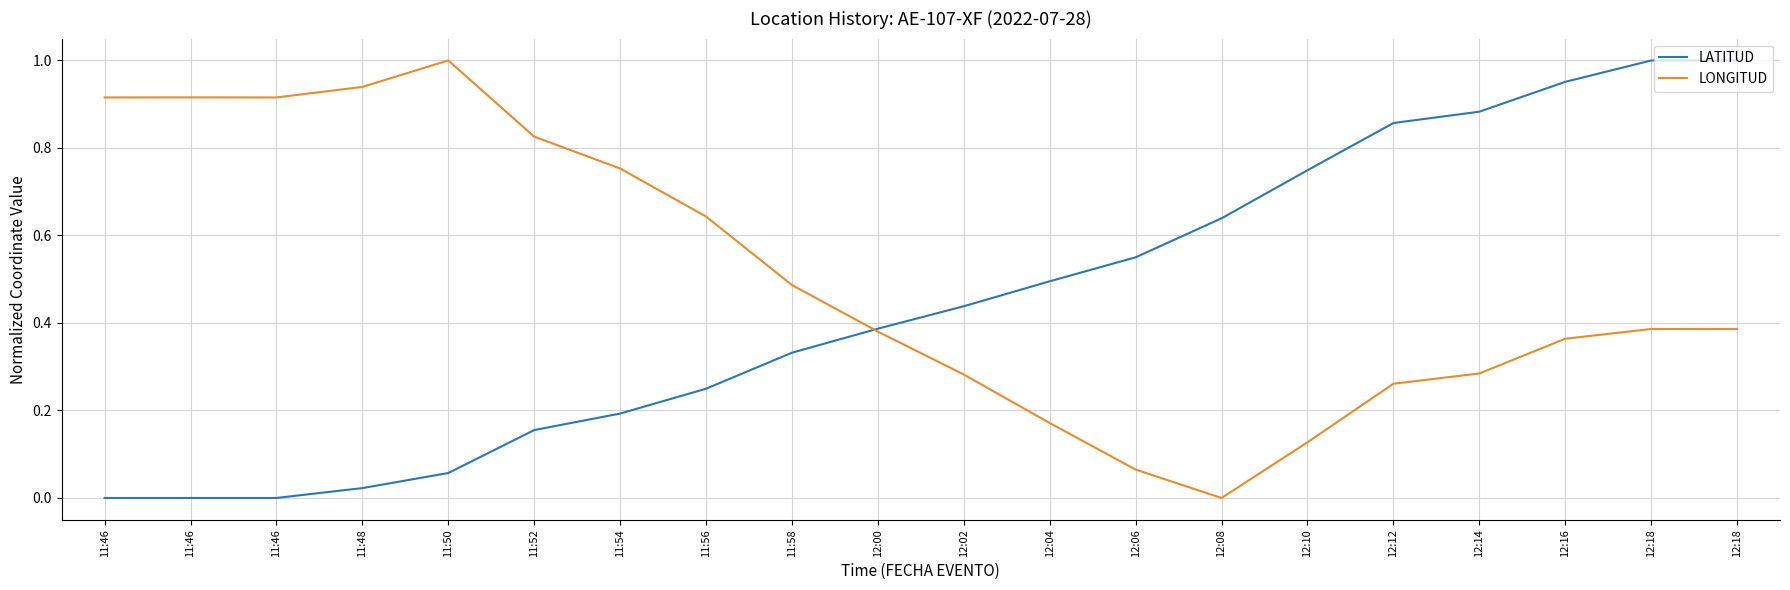

How many lines are shown in the chart?

2